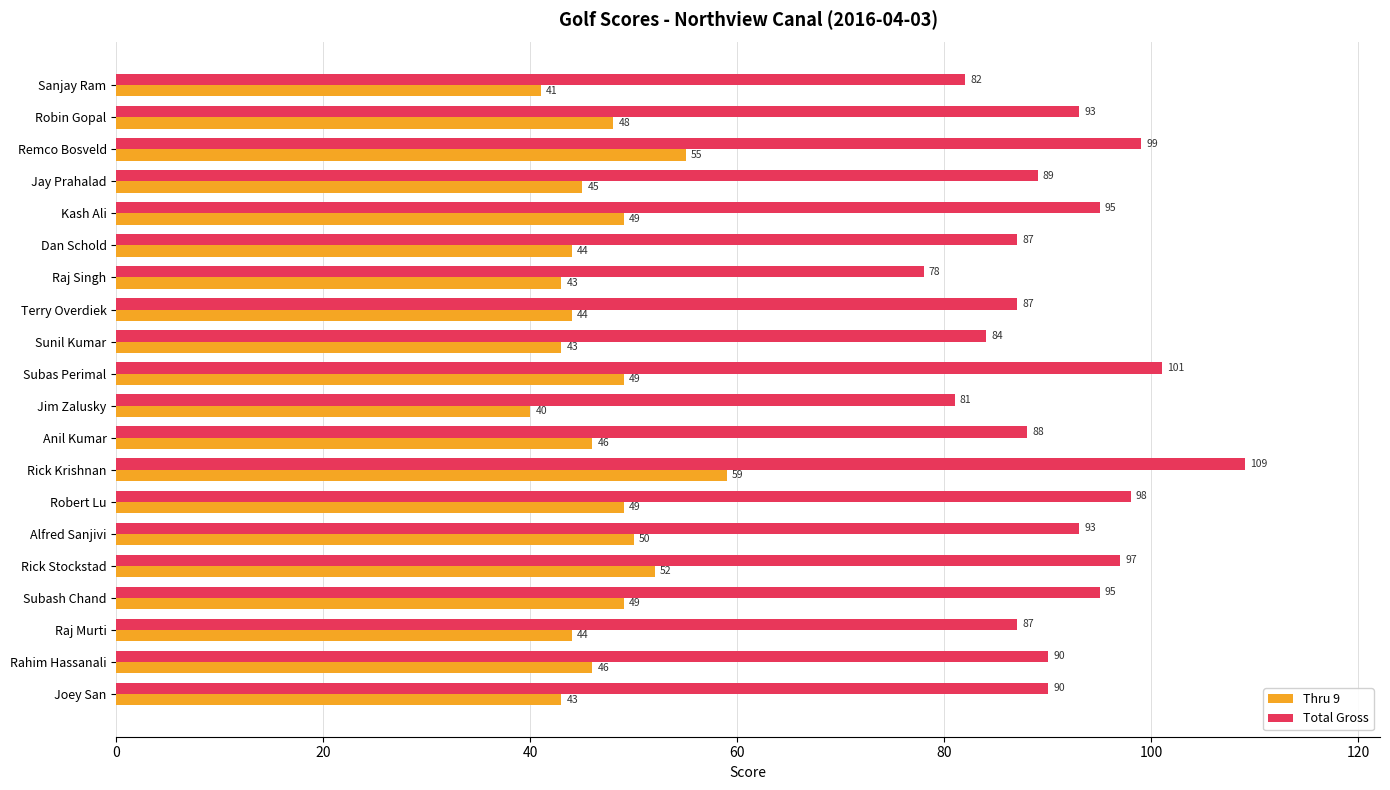

Is the value of Thru 9 at Terry Overdiek greater than the value of Total Gross at Jim Zalusky?

No